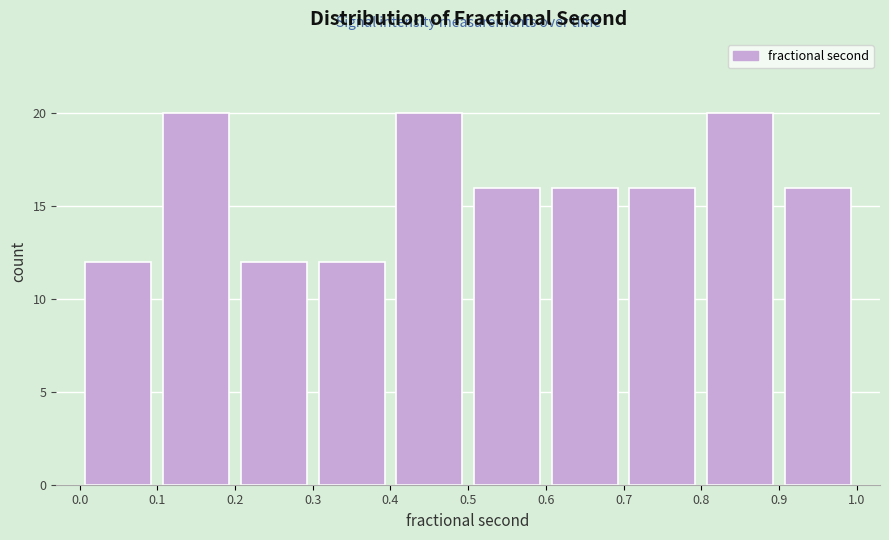

Reading left to right, list every bar in this chart as the range it spans on the x-axis followed by its height. The values are not printed on the chart, so give them approximately, as read against the axis.

0.0 to 0.1: 12
0.1 to 0.2: 20
0.2 to 0.3: 12
0.3 to 0.4: 12
0.4 to 0.5: 20
0.5 to 0.6: 16
0.6 to 0.7: 16
0.7 to 0.8: 16
0.8 to 0.9: 20
0.9 to 1.0: 16